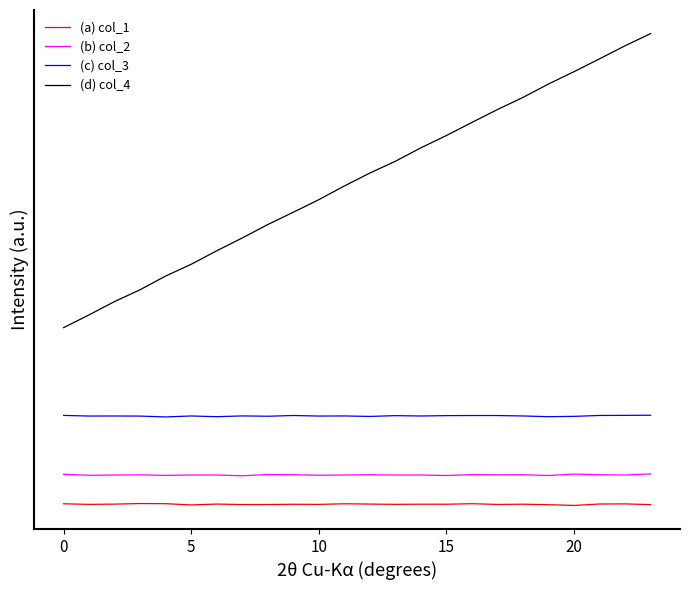

What is the difference between the second highest and second lowest values in the (d) col_4 series?

9125.2